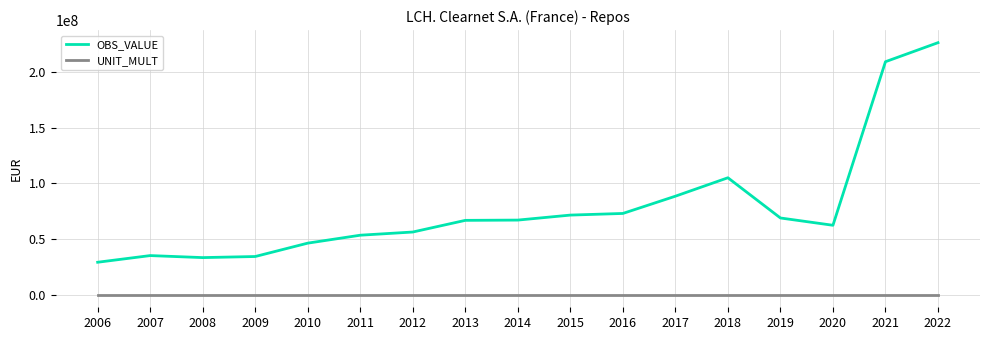

What is the sum of all UNIT_MULT values?

102.0